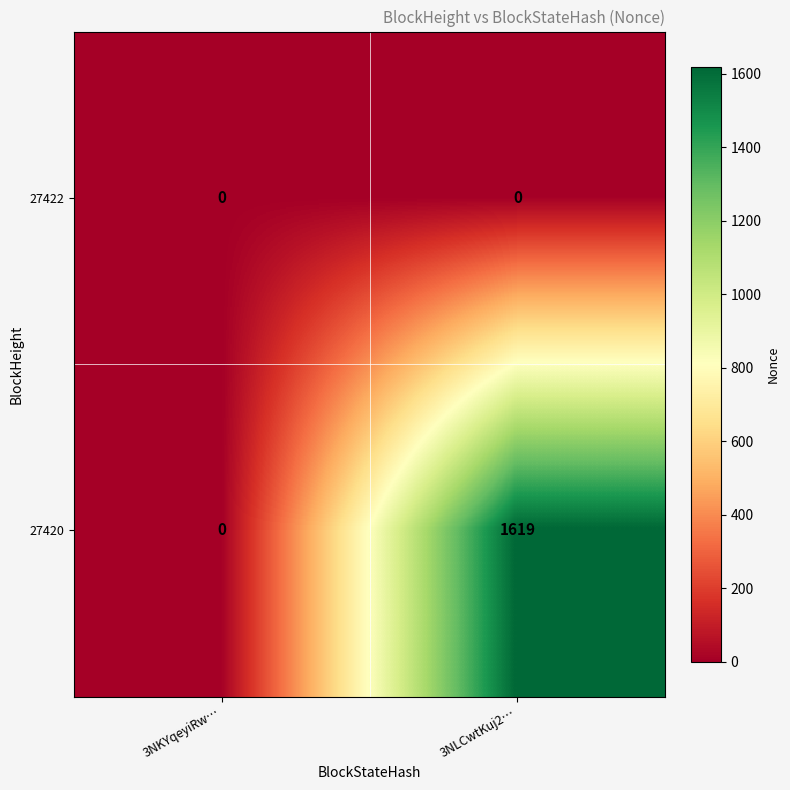

Rank the series by their maximum value, from lowest to highest.

27422, 27420